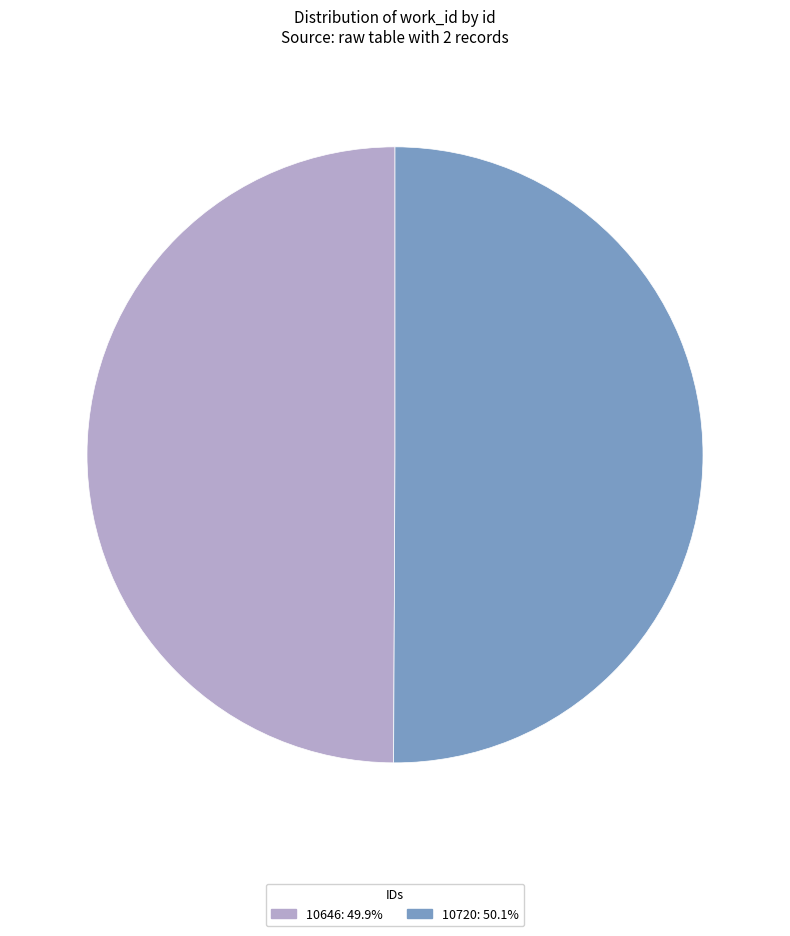

Count the number of slices in the pie.

2